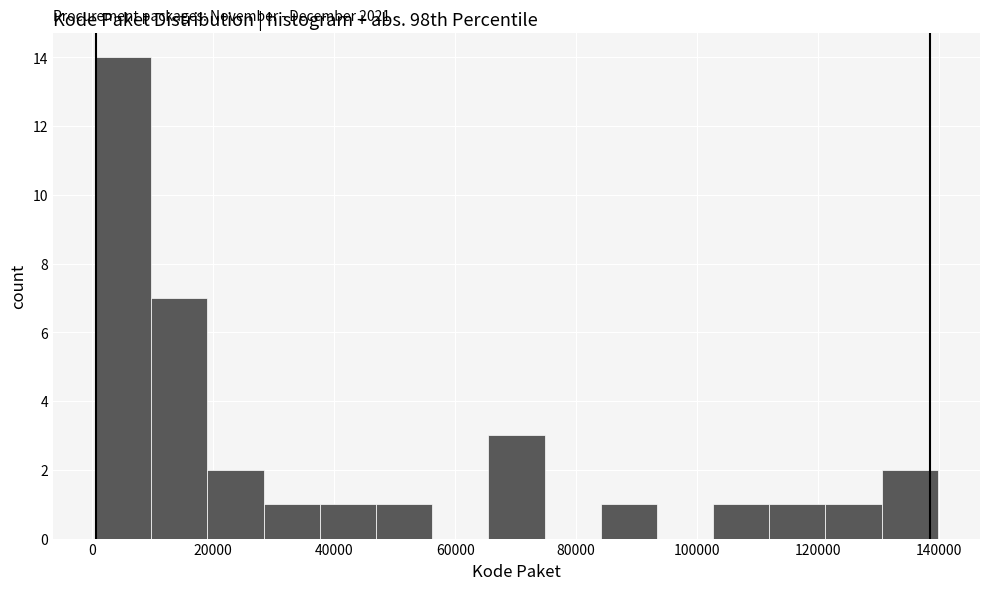

Over which range of the x-axis is the bar tallest?

0 to 10000